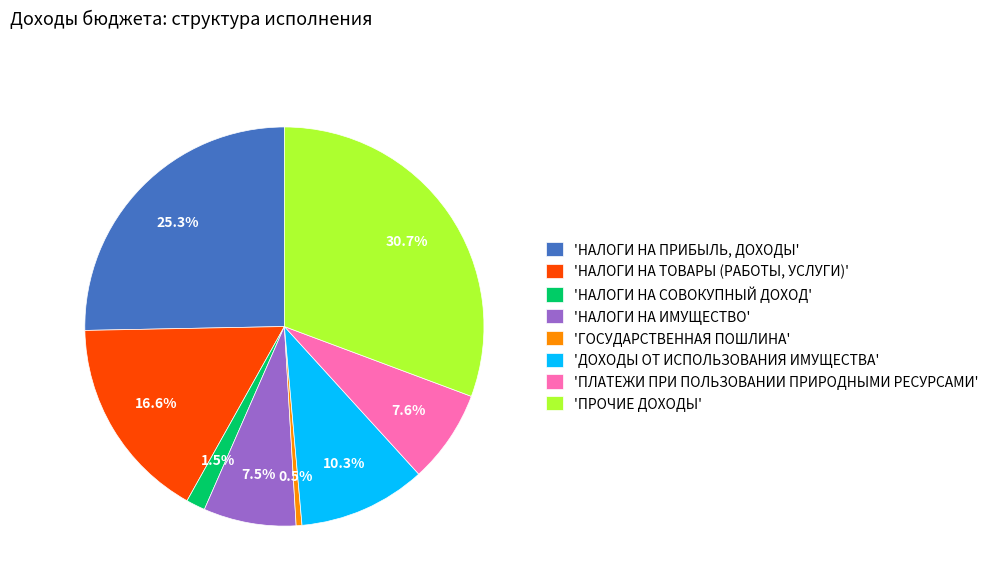

Which has a higher value, 'ДОХОДЫ ОТ ИСПОЛЬЗОВАНИЯ ИМУЩЕСТВА' or 'ПЛАТЕЖИ ПРИ ПОЛЬЗОВАНИИ ПРИРОДНЫМИ РЕСУРСАМИ'?

'ДОХОДЫ ОТ ИСПОЛЬЗОВАНИЯ ИМУЩЕСТВА'